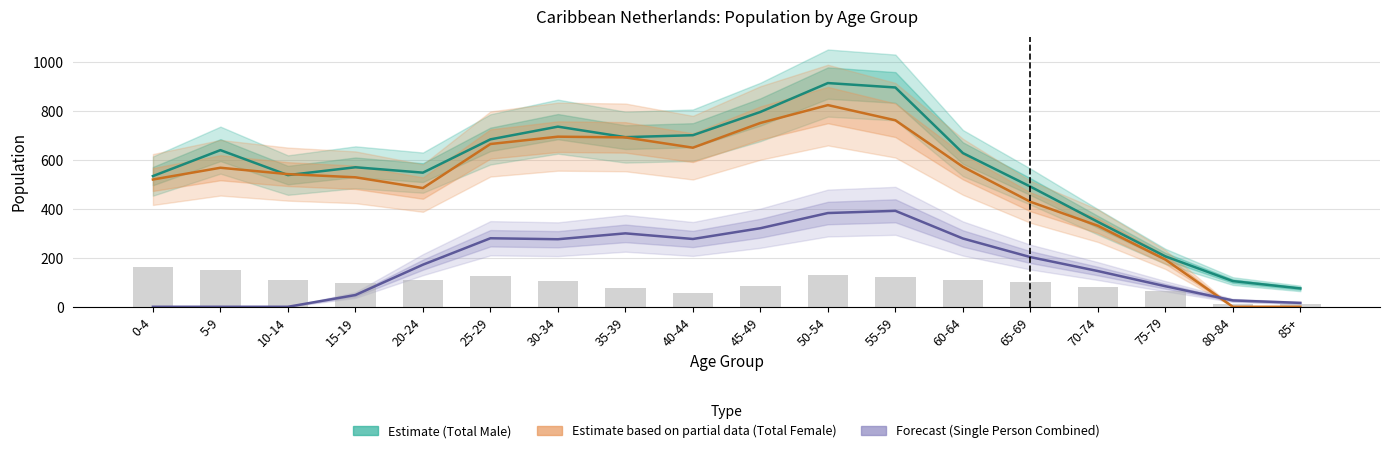

What is the label of the 12th bar from the left?

55-59